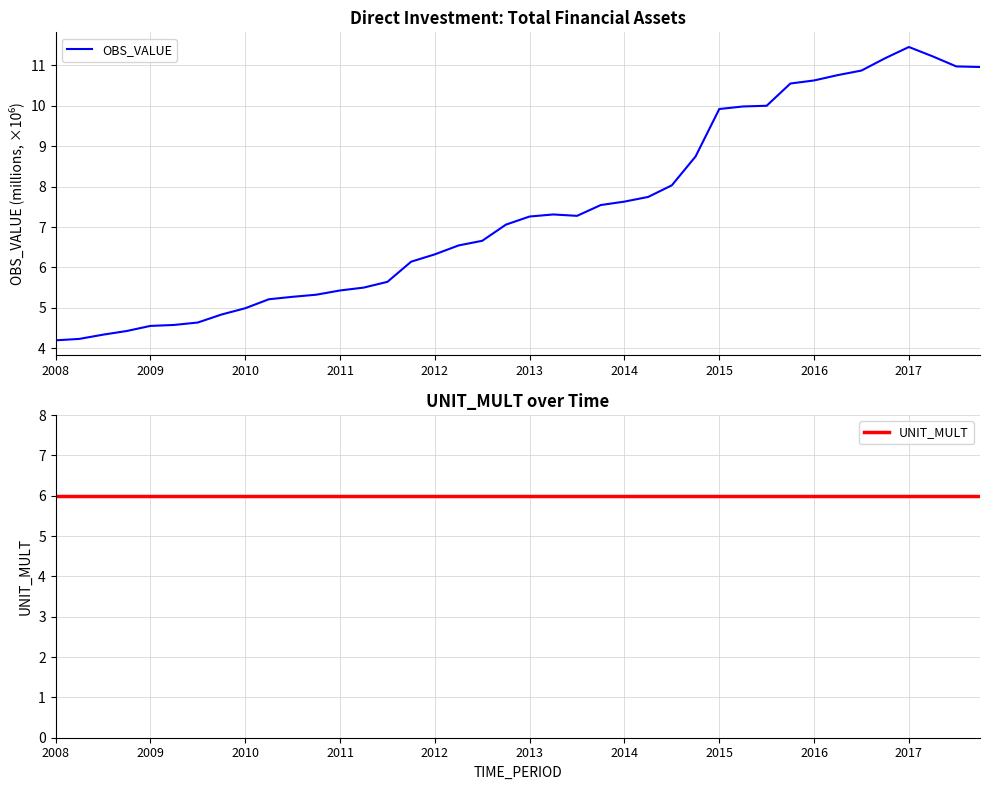

The OBS_VALUE series shows 4.2 at 2008. True or false?

True